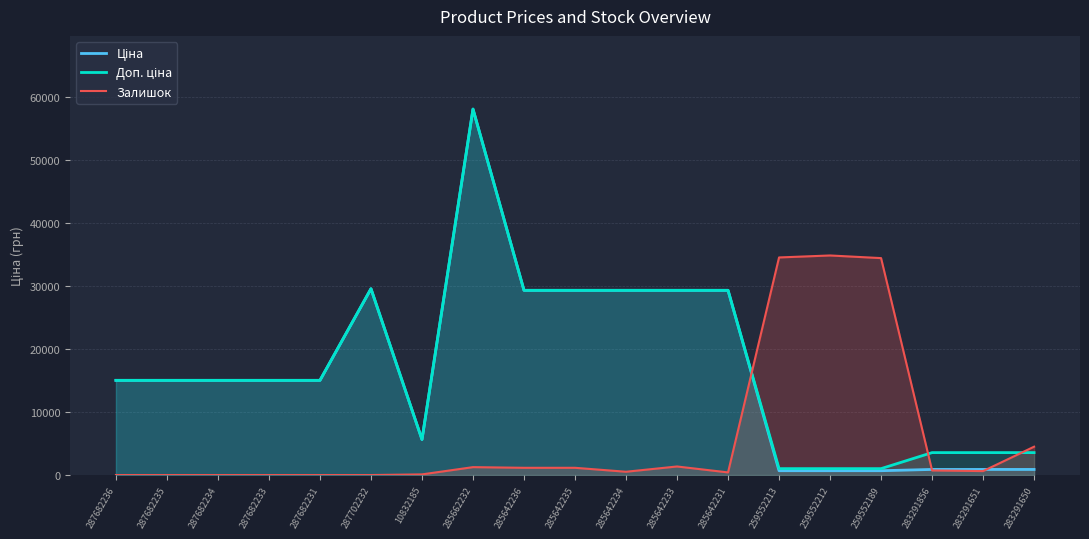

Which series ends up on top after the final intersection of Доп. ціна and Залишок?

Залишок